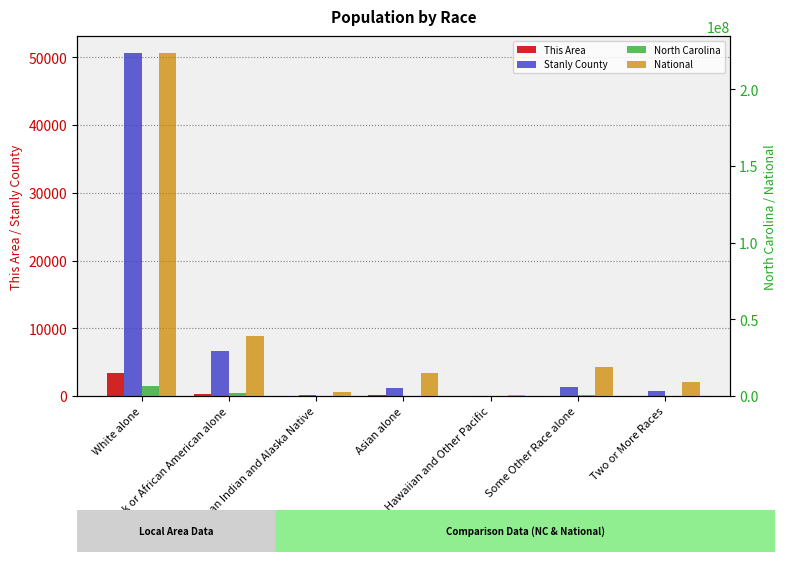

Reading left to right, transcribe all the data shown in this chart.

This Area: 3382	279	13	146	0	49	63
Stanly County: 50623	6630	197	1118	42	1271	704
North Carolina: 6528950	2048628	122110	208962	6604	414030	206199
National: 223553265	38929319	2932248	14674252	540013	19107368	9009073